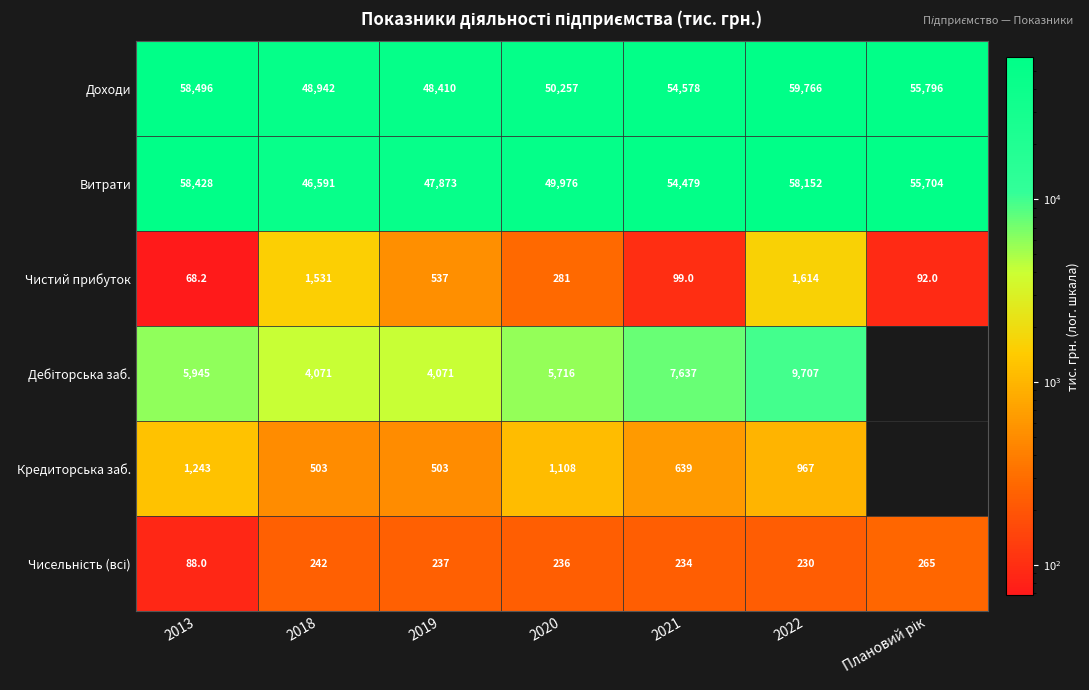

Where is Чистий прибуток nearest to the value 841?

2019